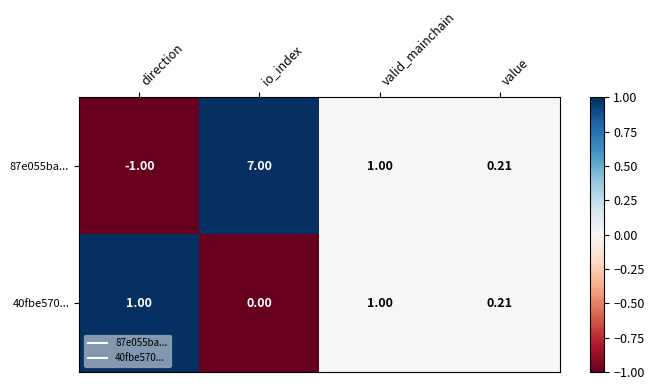

At which category is the sum across all series the highest?

io_index